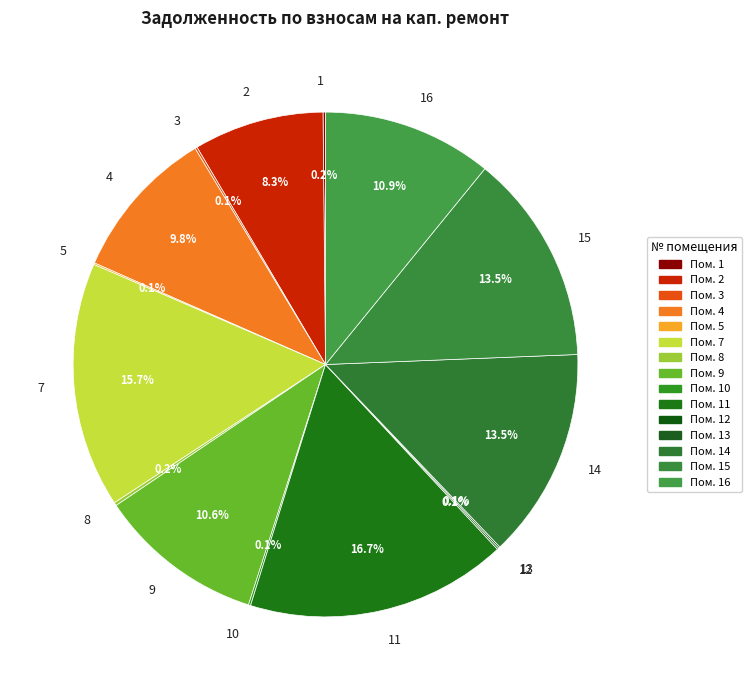

Does any single category account for the majority?

No